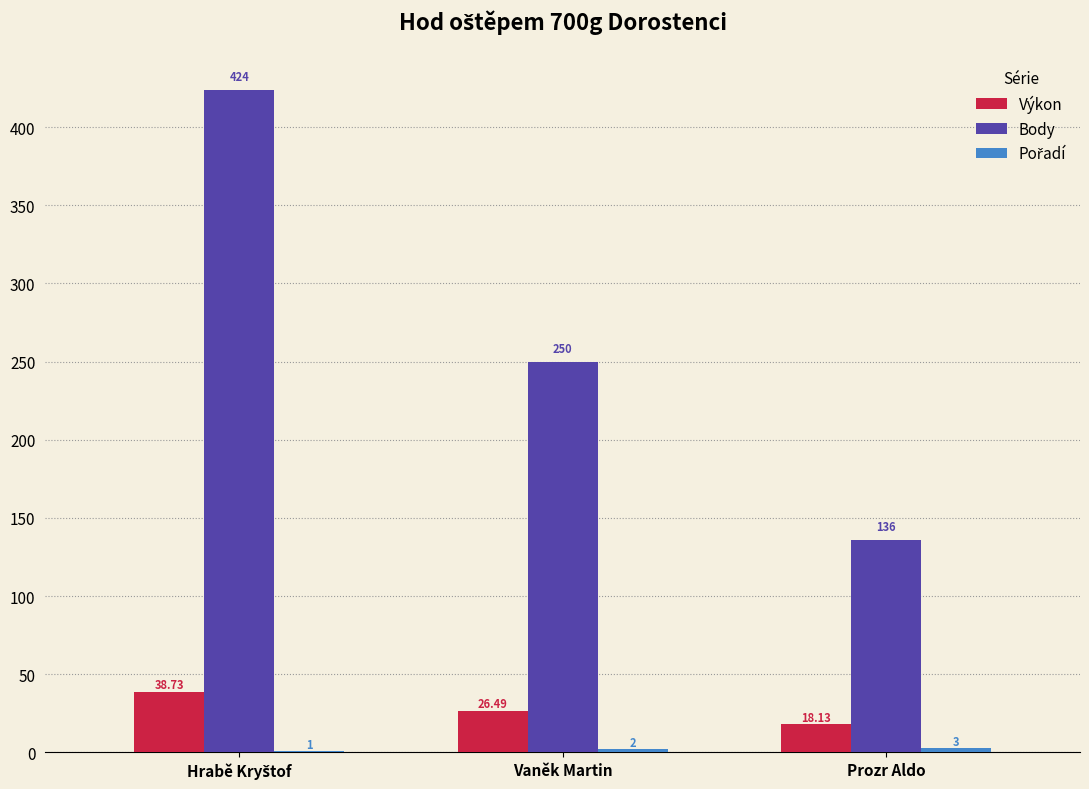

Which series has the largest total across all categories?

Body